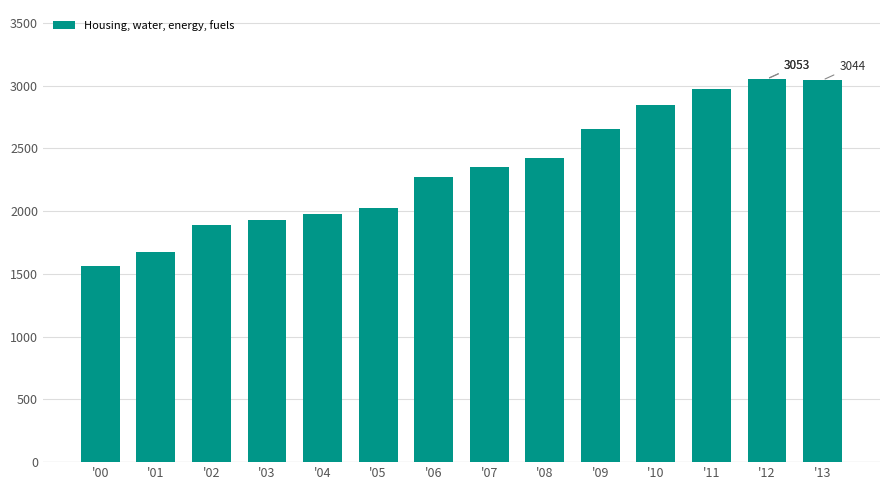

Read the value at '01.

1671.0